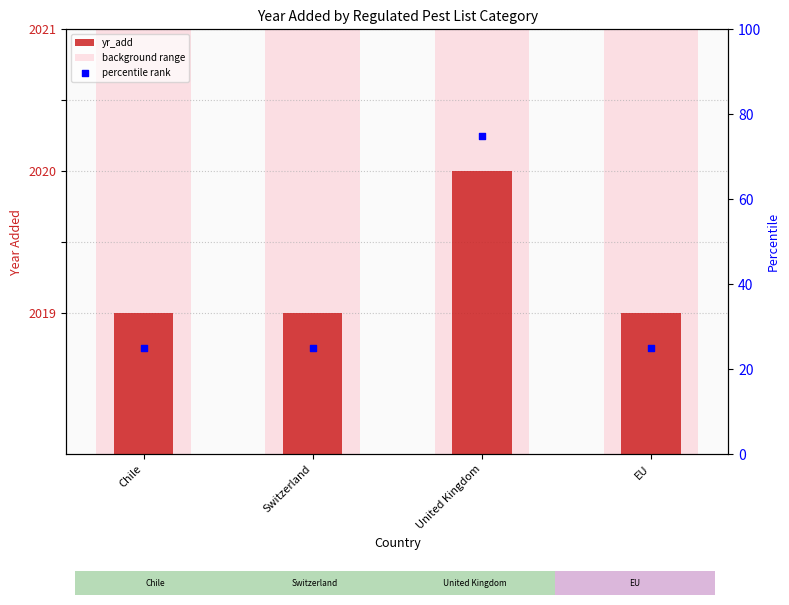

Which series contains the lowest Y value?

yr_add